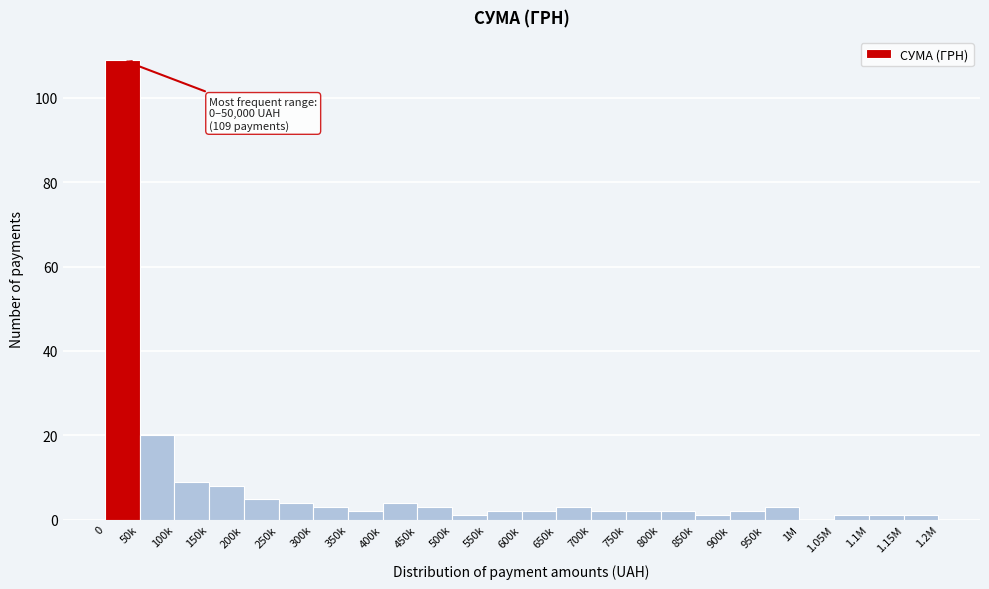

Reading left to right, what are all the values shown in this chart?

0=109	50k=20	100k=9	150k=8	200k=5	250k=4	300k=3	350k=2	400k=4	450k=3	500k=1	550k=2	600k=2	650k=3	700k=2	750k=2	800k=2	850k=1	900k=2	950k=3	1M=0	1.05M=1	1.1M=1	1.15M=1